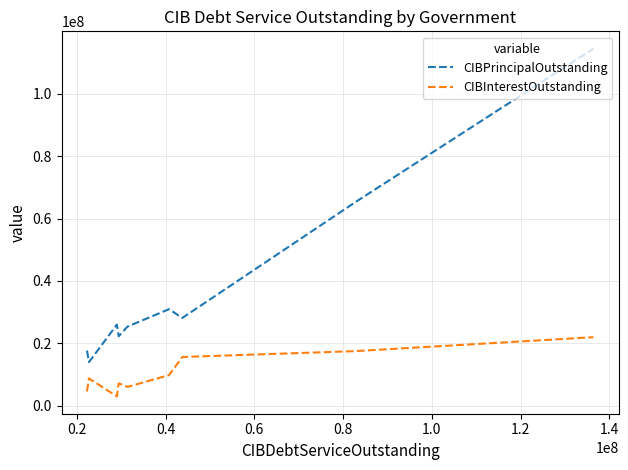

List the series in order of their overall mean, highest first.

CIBPrincipalOutstanding, CIBInterestOutstanding